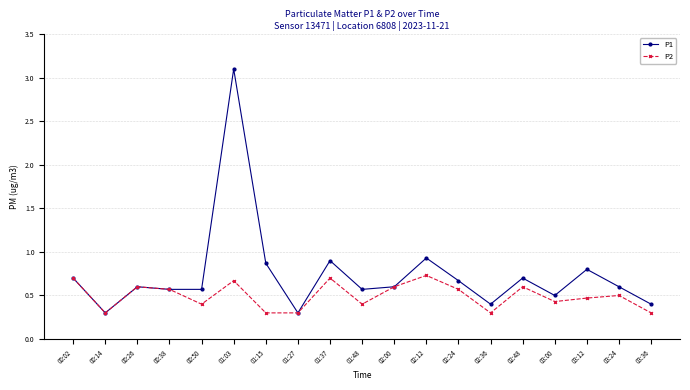

Which series has the largest range (max minus min)?

P1